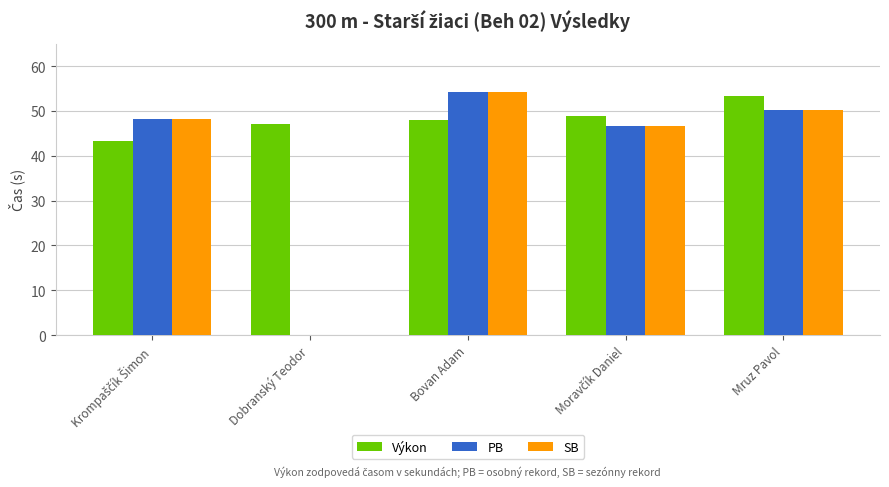

Is it true that SB equals 17.5 at Krompaščík Šimon?

False